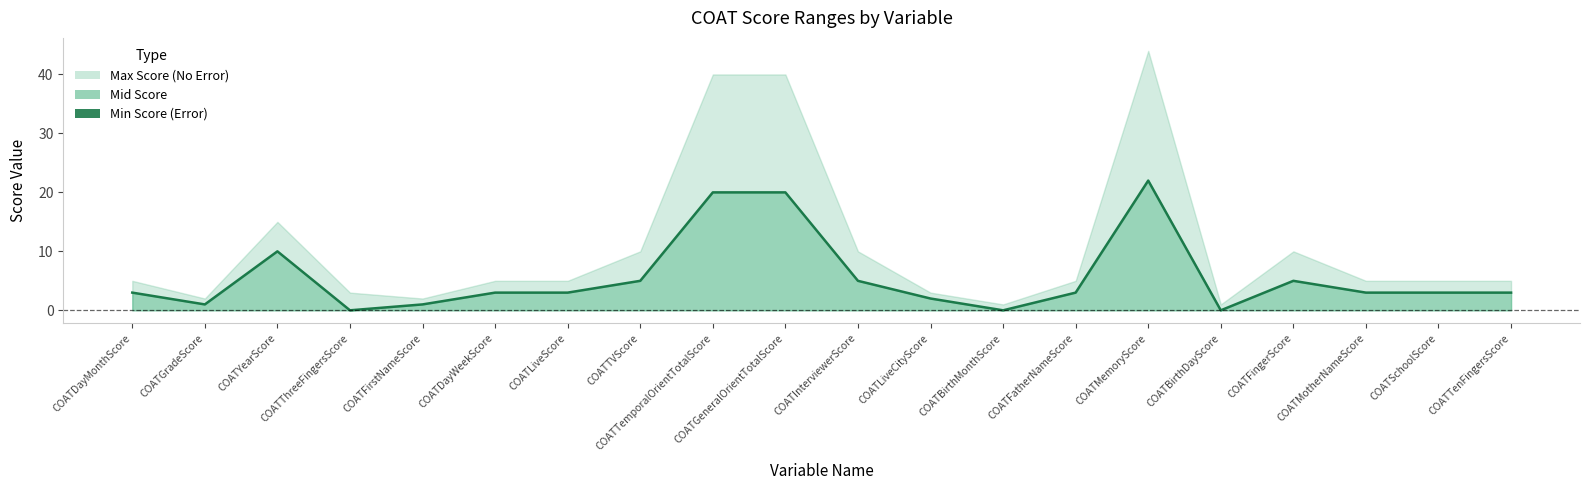

The chart shows a value of 0 at COATBirthMonthScore. True or false?

True